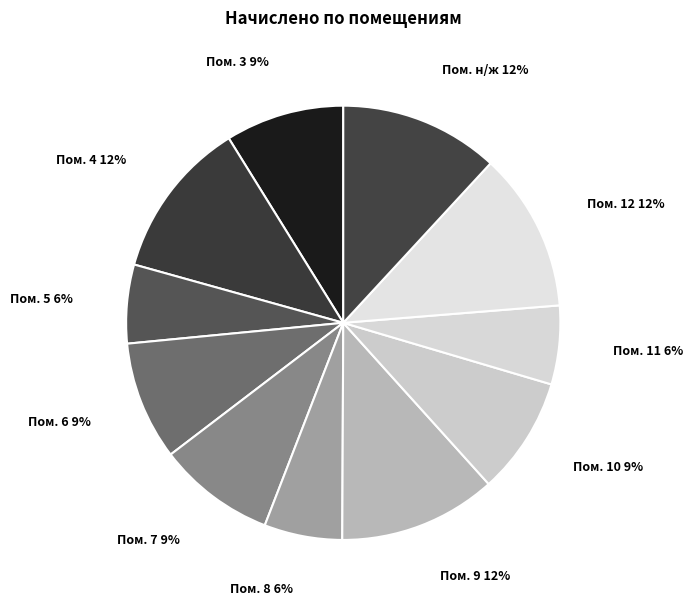

To the nearest percent, what percentage of the pie is Пом. 4?

12%